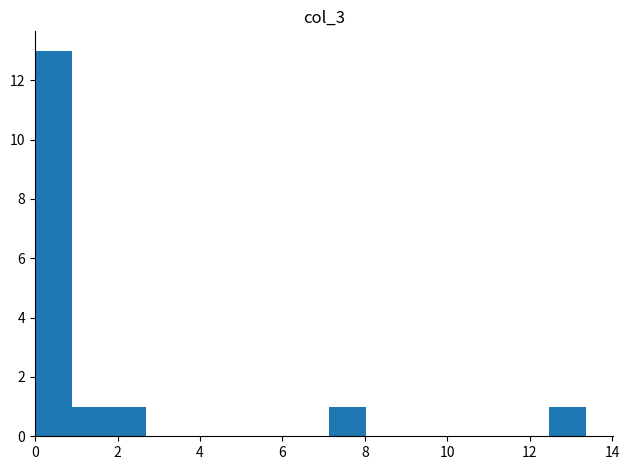

What is the height of the bar covering 1.0 to 1.8 on the x-axis? Neither the bar edges nor the heights are printed on the chart, so give them approximately, as read against the axes.

1